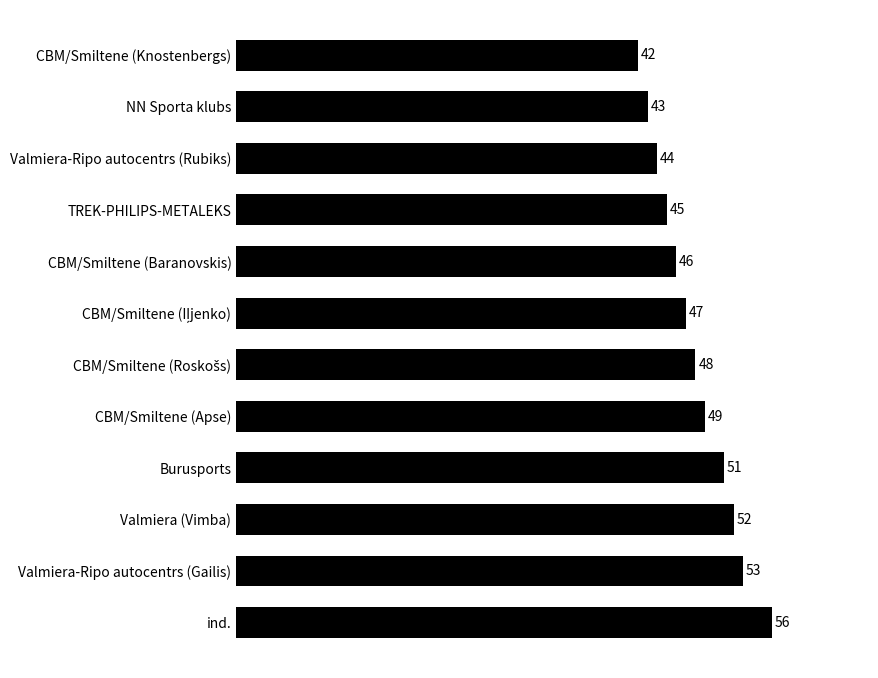

Count the number of data series in this chart.

1